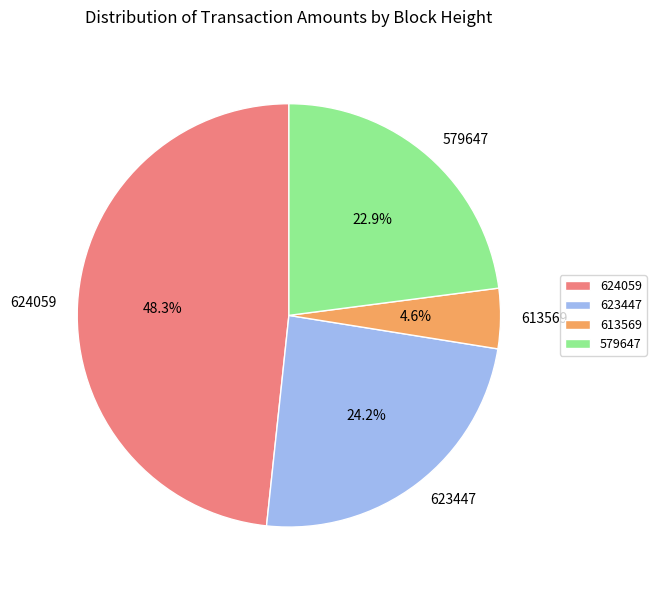

To the nearest percent, what portion does 579647 represent?

23%